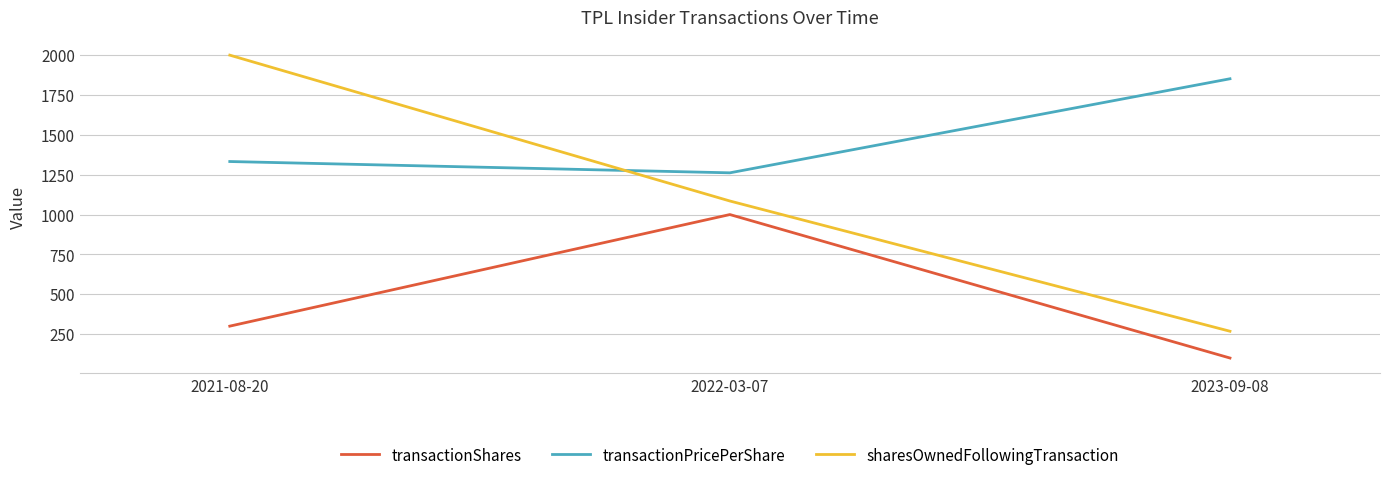

The sharesOwnedFollowingTransaction series shows 577.9 at 2022-03-07. True or false?

False